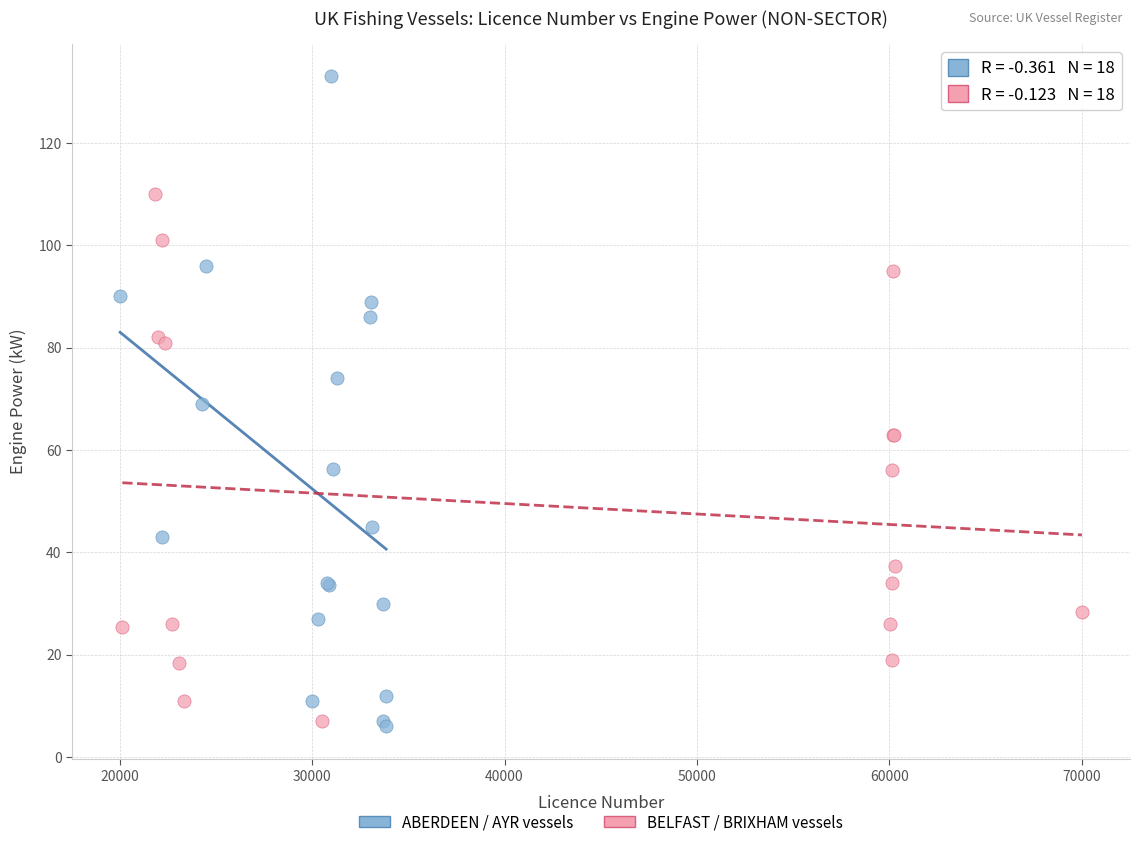

Which series reaches the maximum Y coordinate?

ABERDEEN / AYR vessels